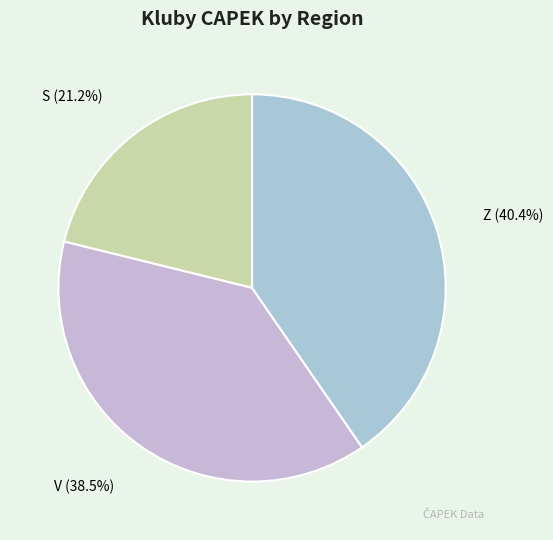

Count the number of slices in the pie.

3